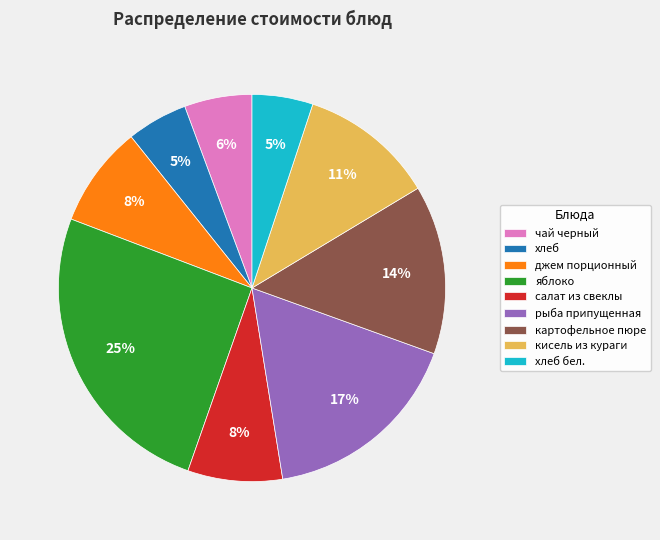

Is there a majority slice in this chart?

No